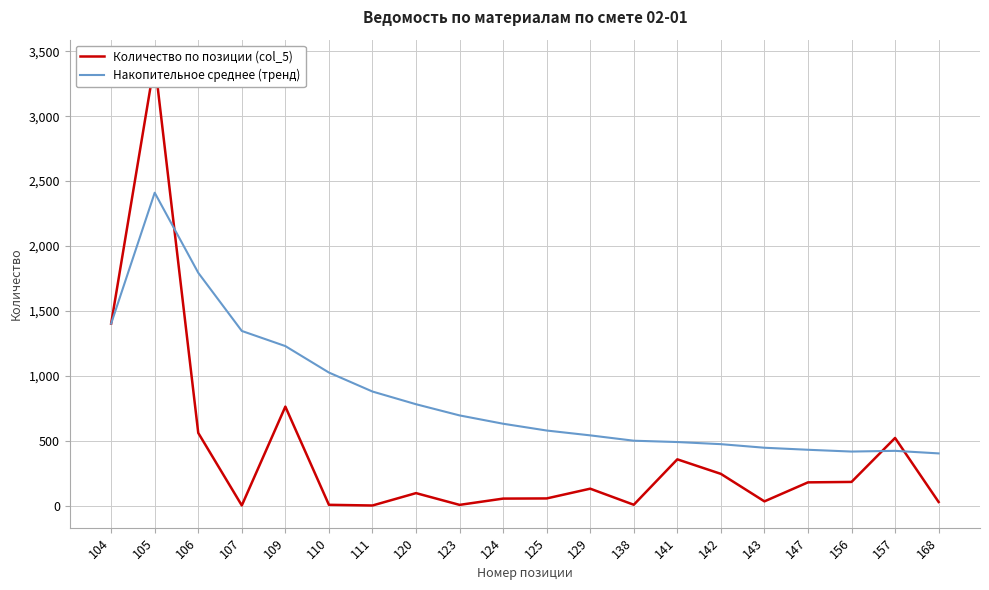

What is the greatest value displayed?

3418.4